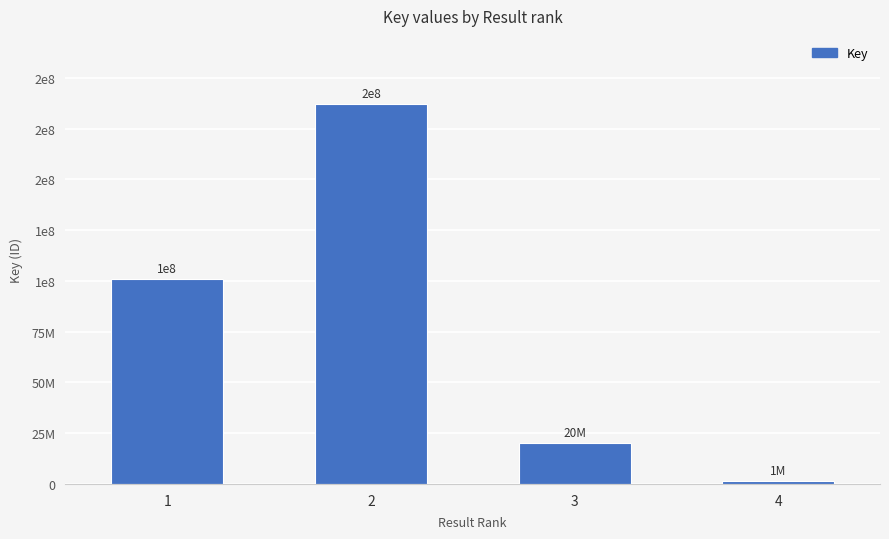

Are the bars horizontal?

No